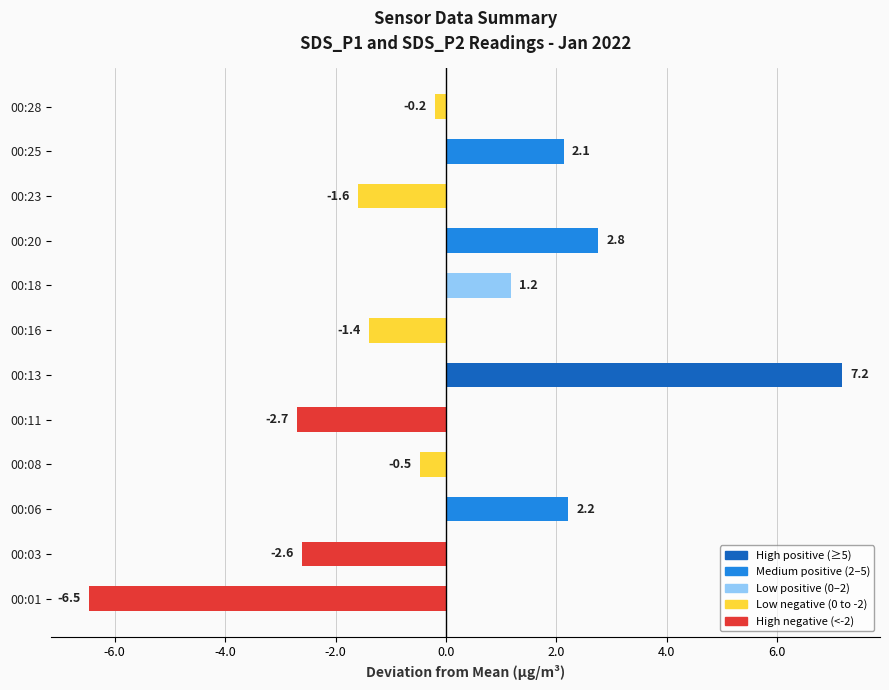

What is the smallest value displayed?

-6.5